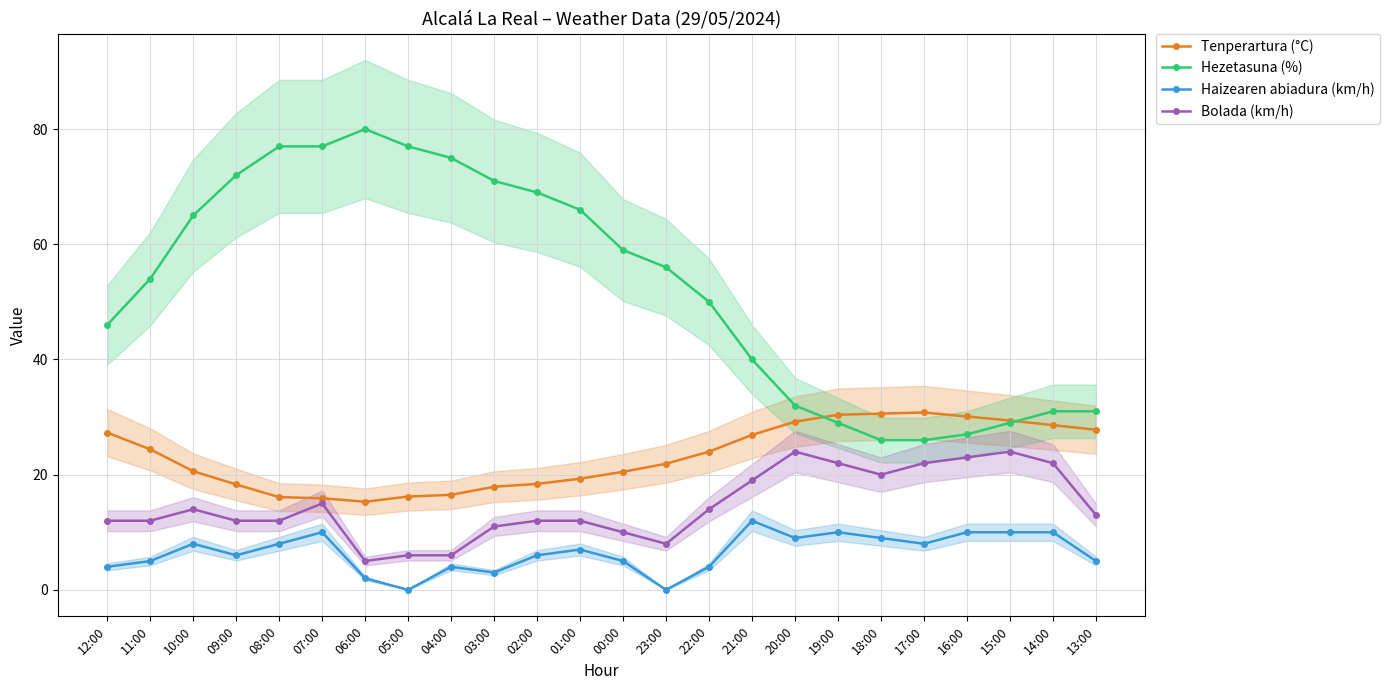

What position from the left is 15:00?

22